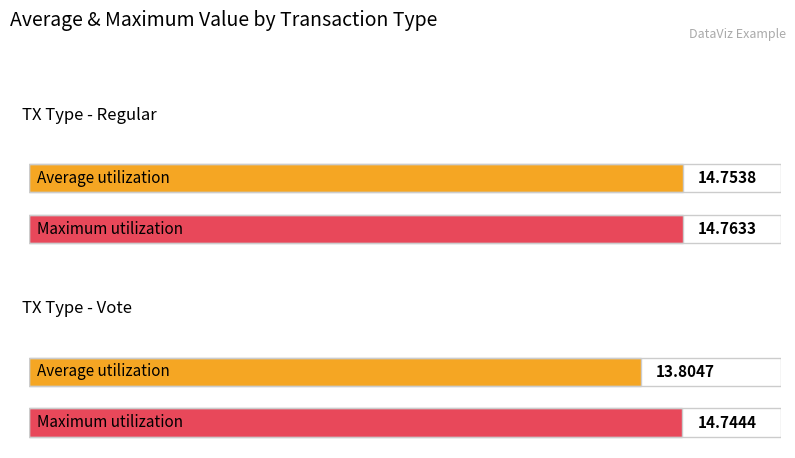

Between Regular and Vote, which series saw the biggest shift?

Average utilization